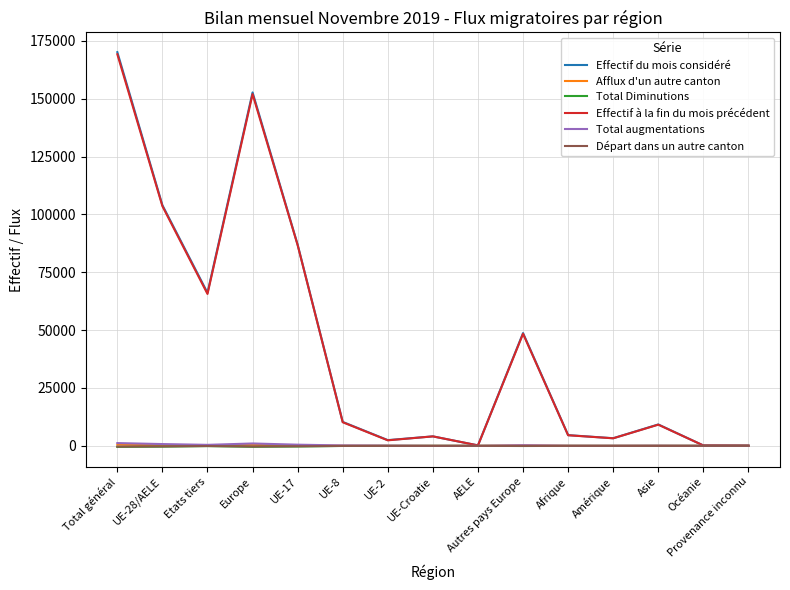

What is the difference between the second highest and minimum values in the Total Diminutions series?

459